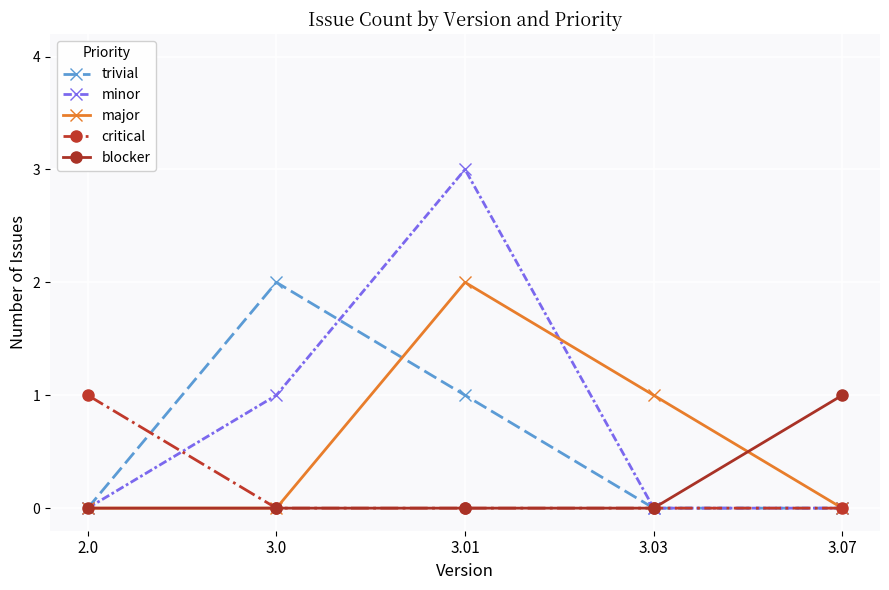

The critical series shows 0 at 3.03. True or false?

True